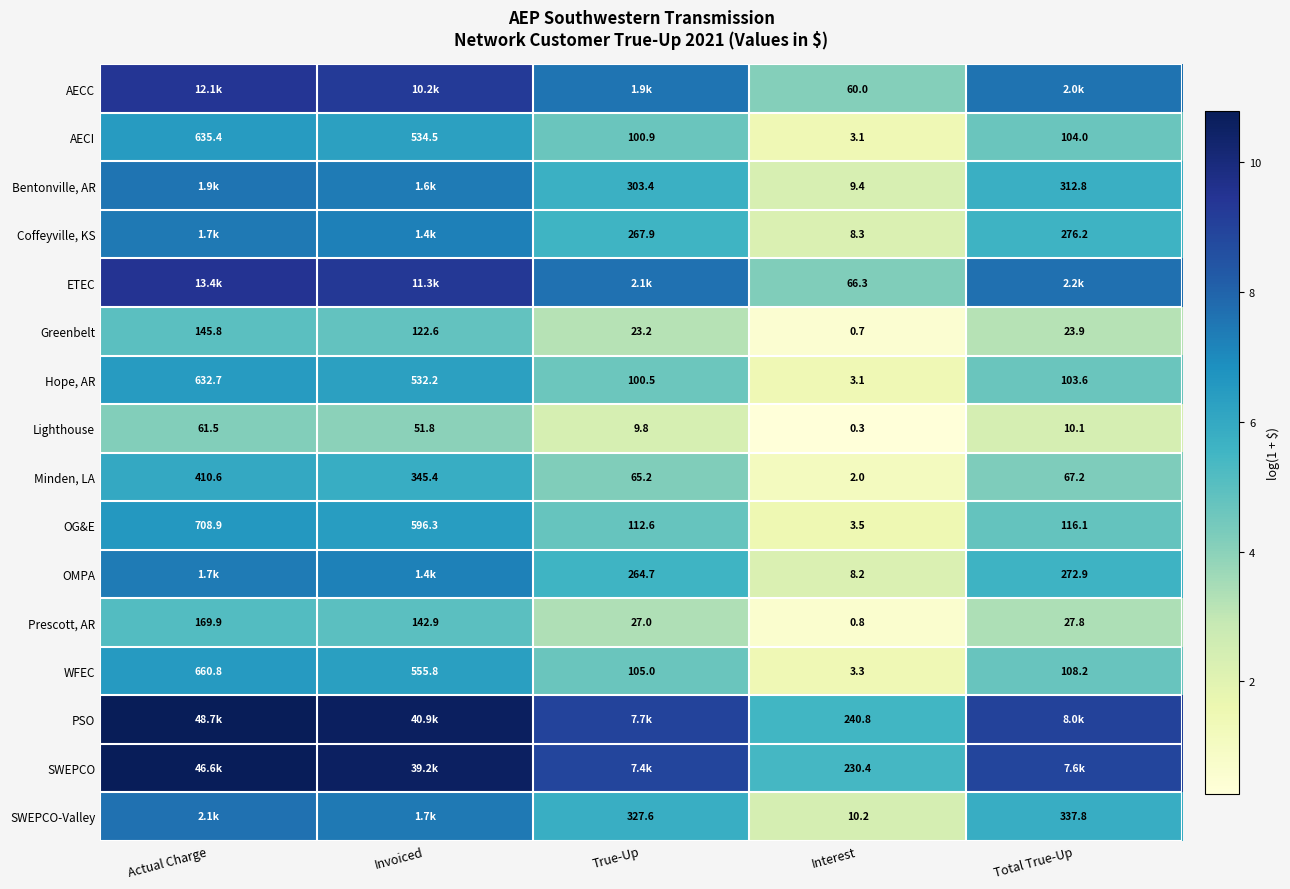

At which label is Hope, AR closest to 317?

Total True-Up